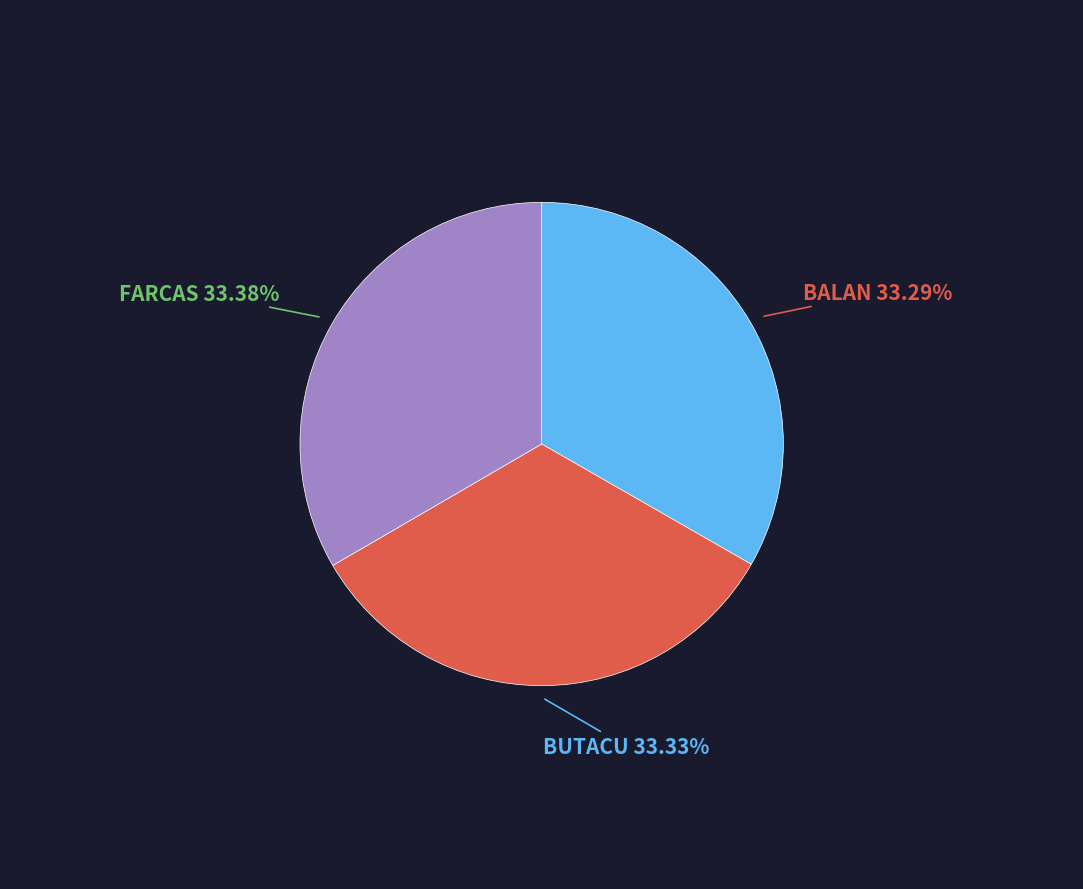

Is there any slice that represents more than half of the pie?

No